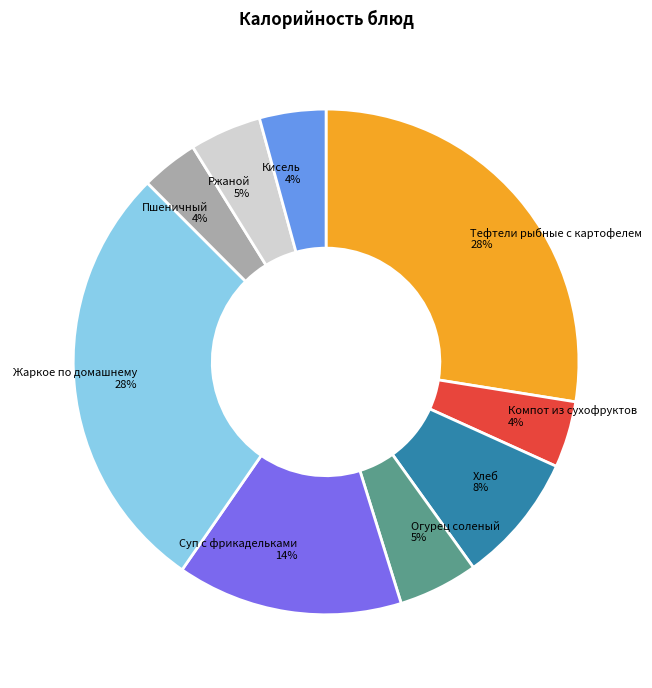

True or false: Тефтели рыбные с картофелем accounts for 28% of the total.

True